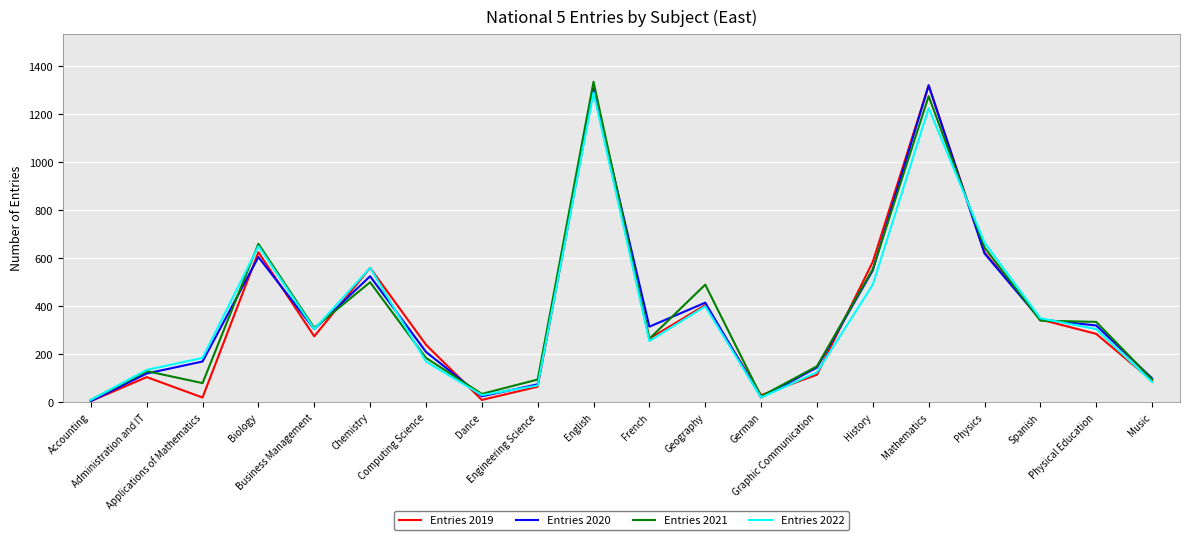

At which label does Entries 2019 first exceed 275?

Biology